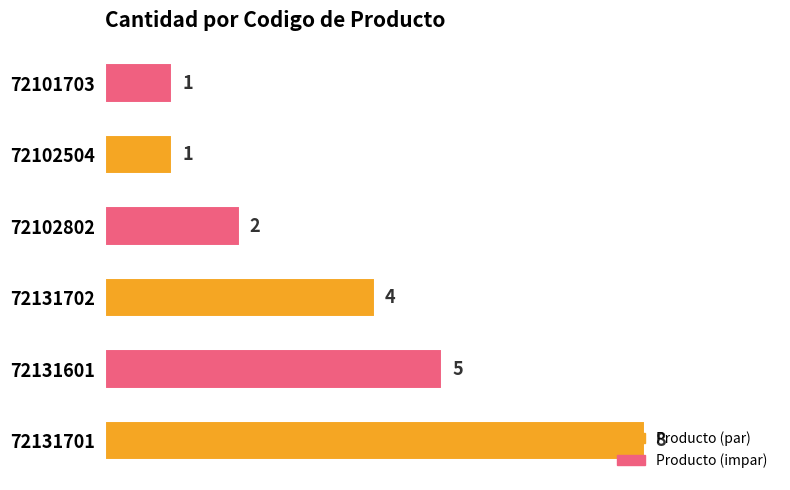

The value at 72131701 is 8. True or false?

True